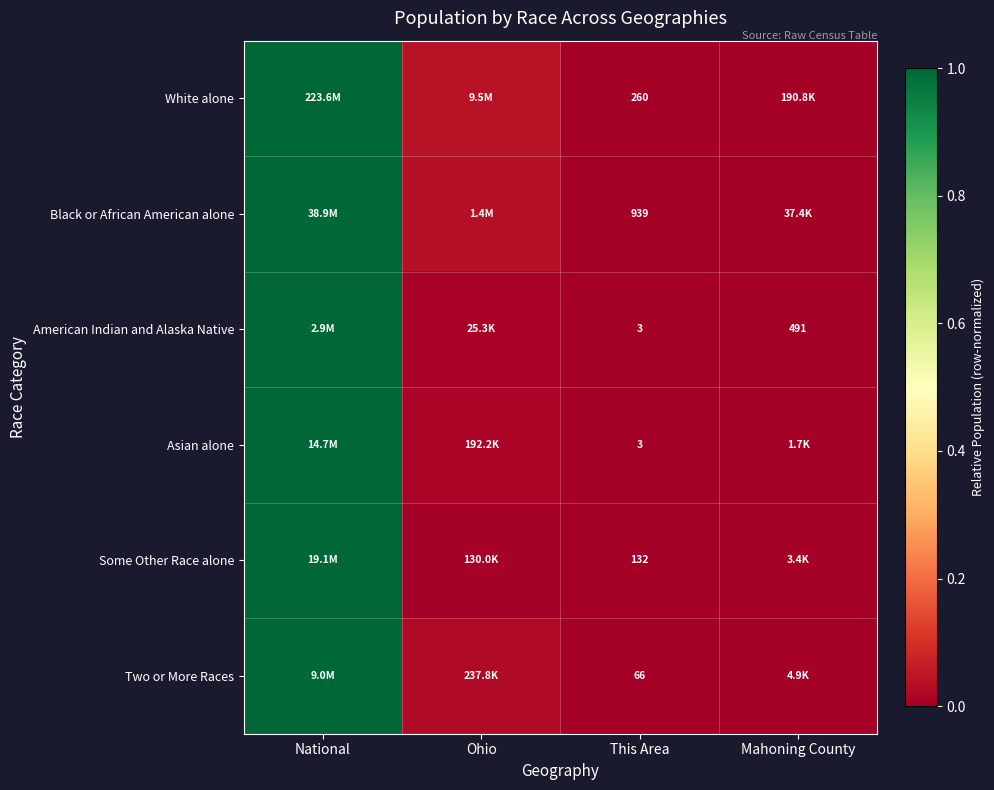

What is the difference between the maximum and second lowest values in the Some Other Race alone series?

1.0